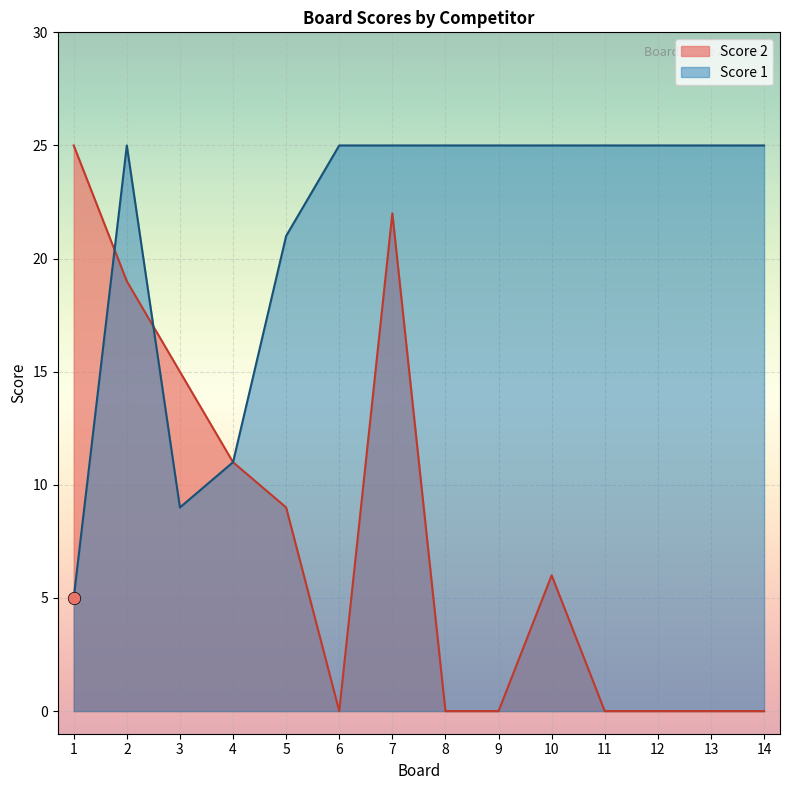

Which series has the widest spread of Y values?

Score 2